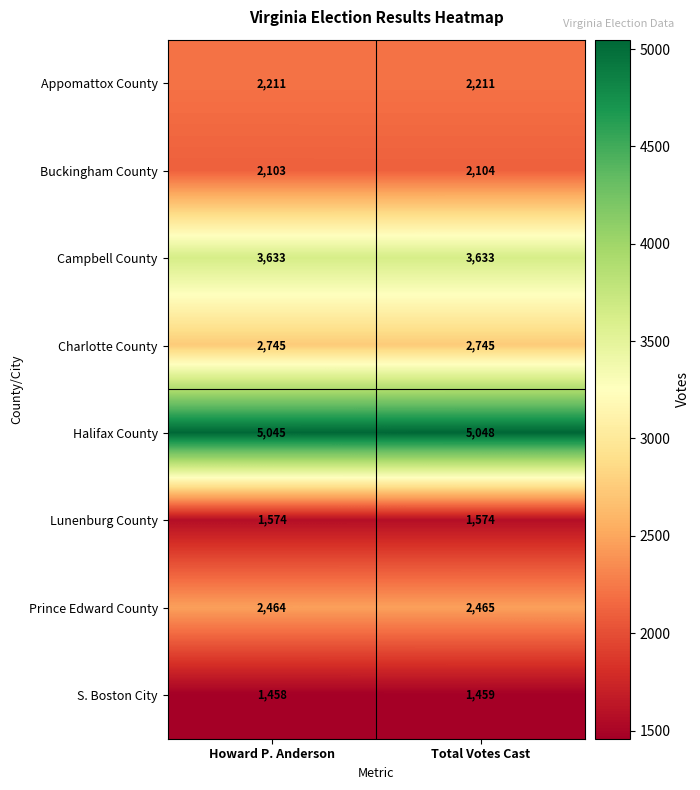

Reading left to right, what are all the values shown in this chart?

Appomattox County: Howard P. Anderson=2211	Total Votes Cast=2211
Buckingham County: Howard P. Anderson=2103	Total Votes Cast=2104
Campbell County: Howard P. Anderson=3633	Total Votes Cast=3633
Charlotte County: Howard P. Anderson=2745	Total Votes Cast=2745
Halifax County: Howard P. Anderson=5045	Total Votes Cast=5048
Lunenburg County: Howard P. Anderson=1574	Total Votes Cast=1574
Prince Edward County: Howard P. Anderson=2464	Total Votes Cast=2465
S. Boston City: Howard P. Anderson=1458	Total Votes Cast=1459